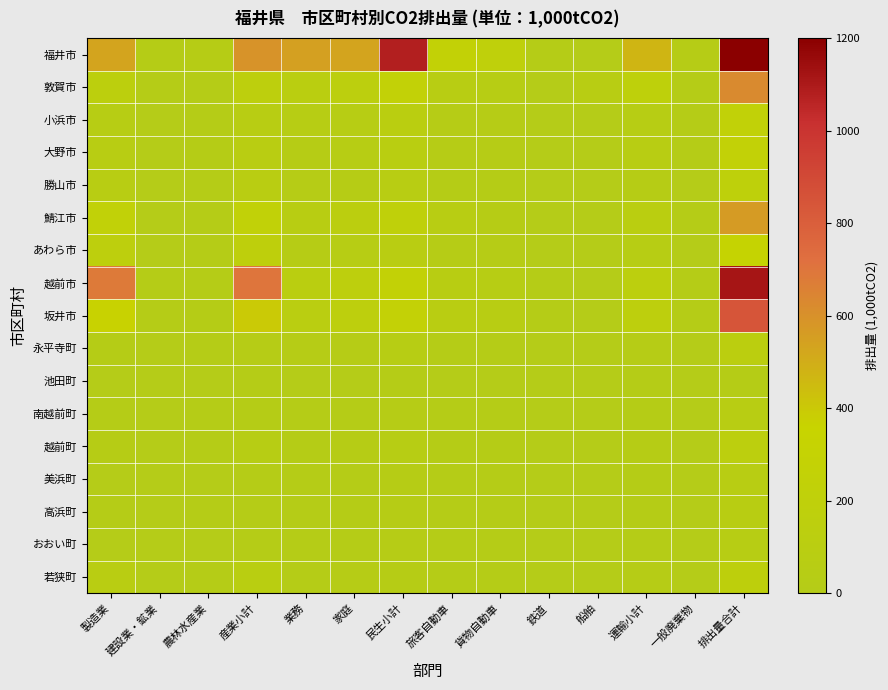

At how many categories does at least one series exceed 1637?

1